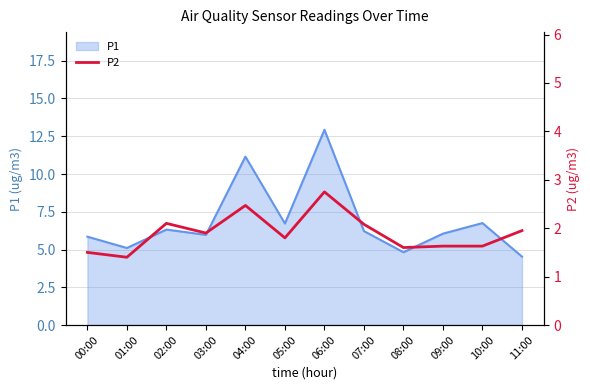

True or false: P1 has a value of 4.8 at 08:00.

True